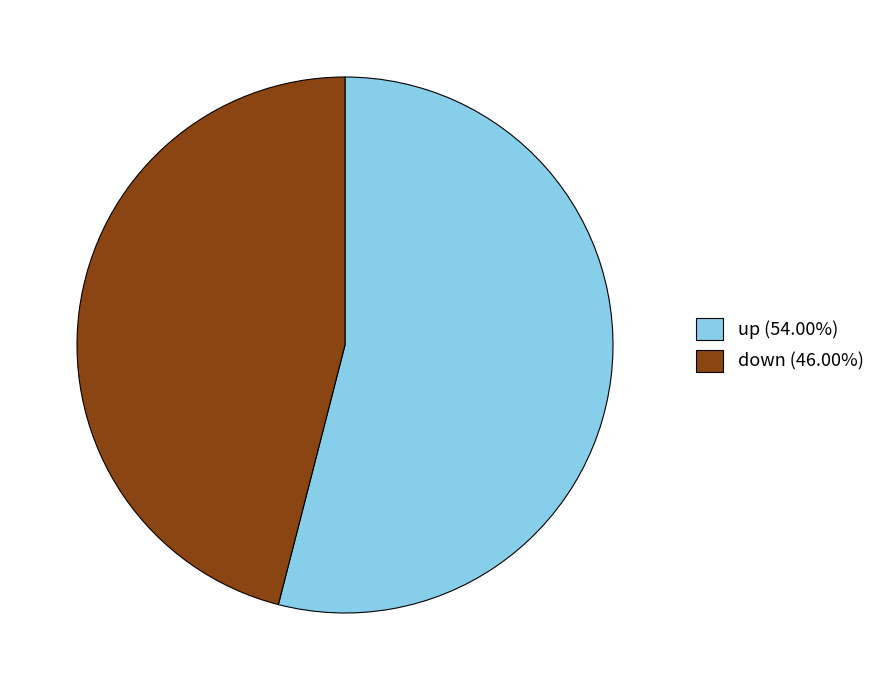

How many segments does this pie chart have?

2